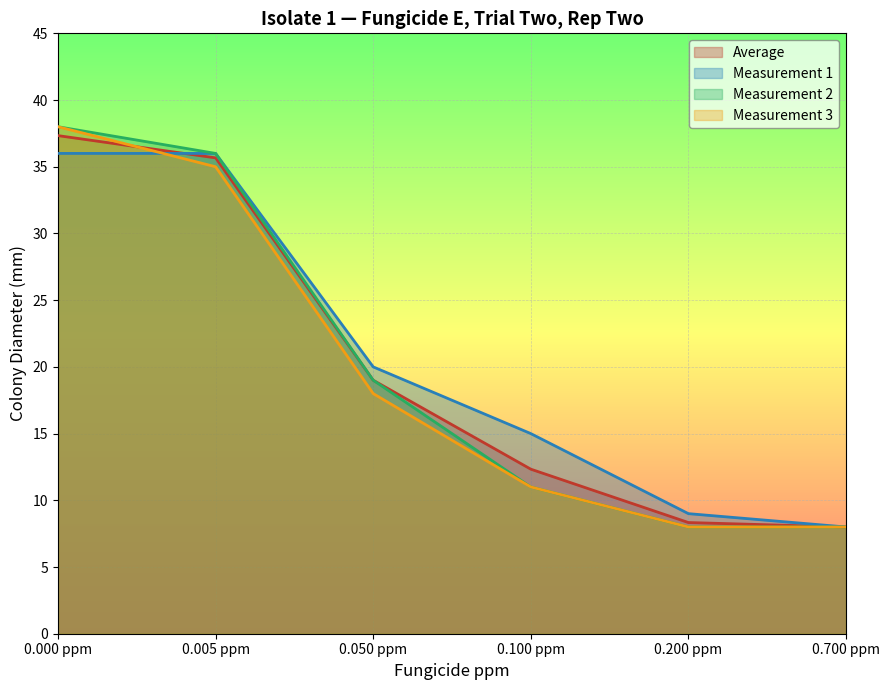

Which series has the largest total across all categories?

Measurement 1